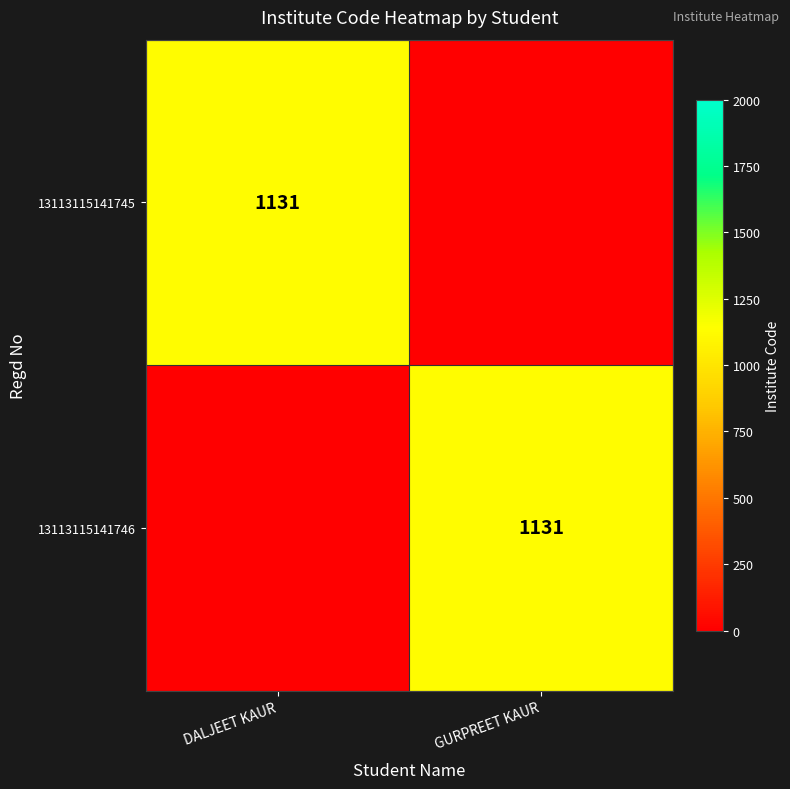

The value of 13113115141746 at GURPREET KAUR is 1131. True or false?

True